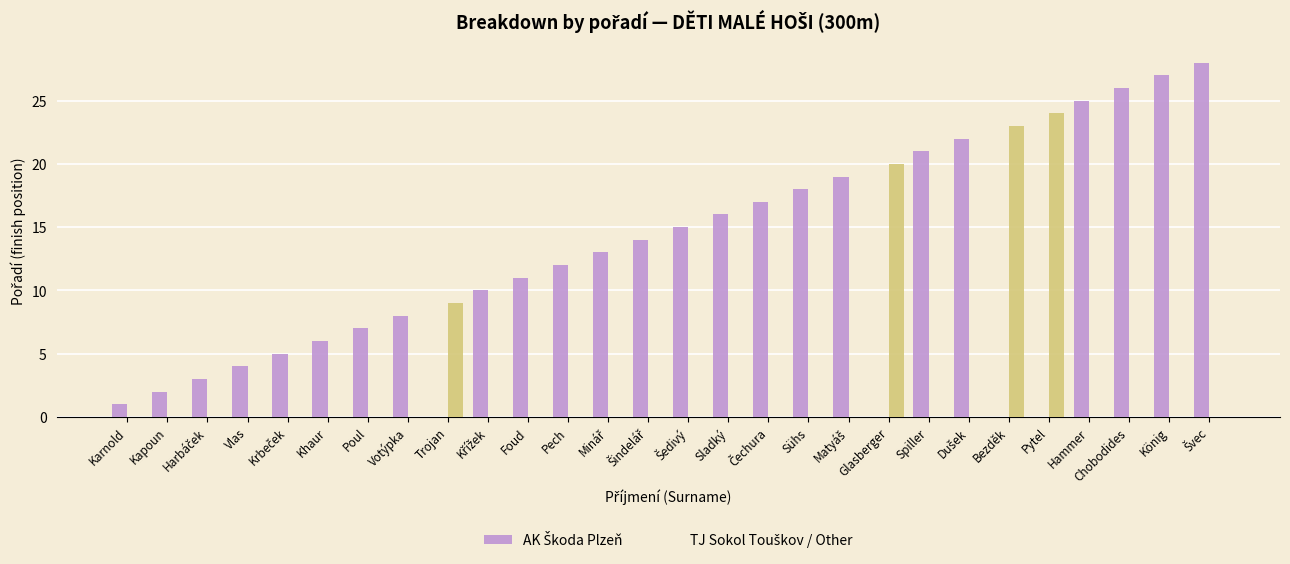

Which series has the largest range (max minus min)?

AK Škoda Plzeň